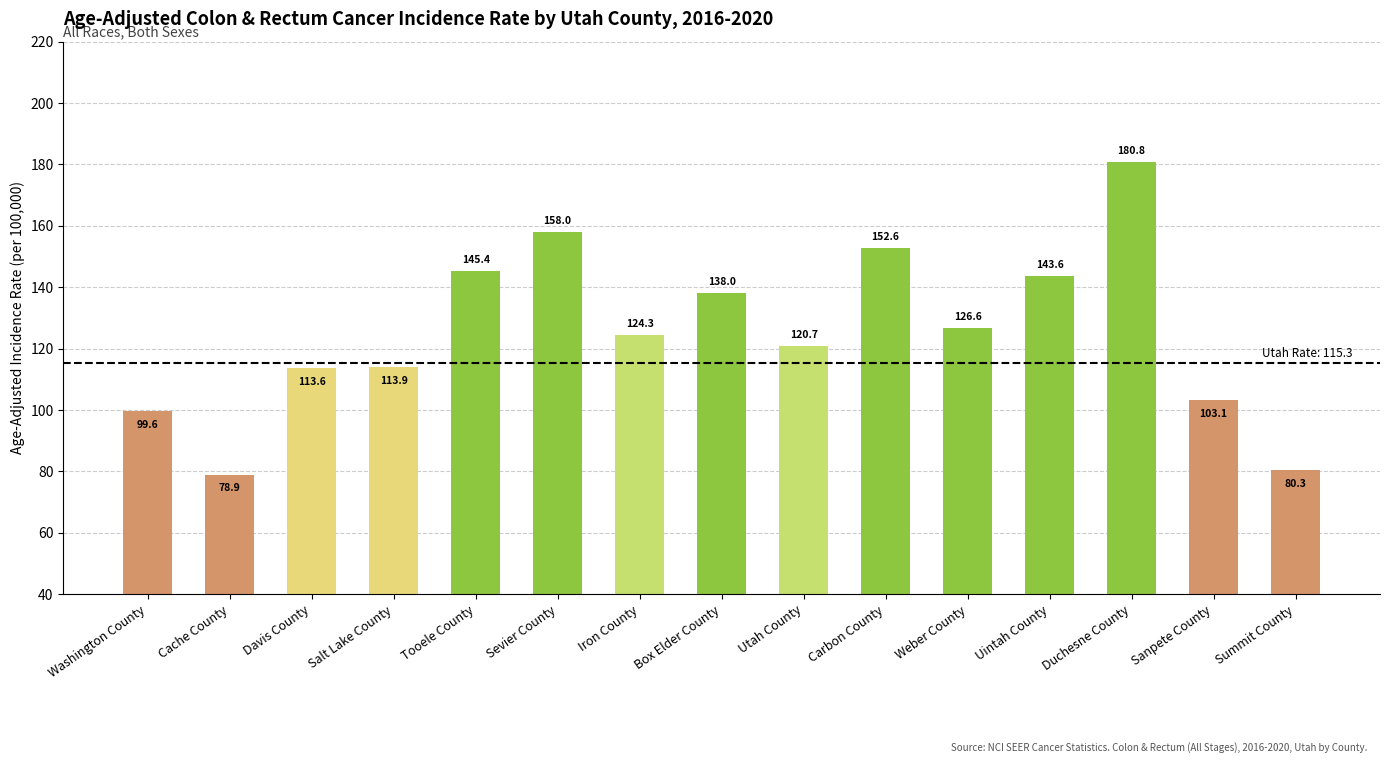

Rank the categories by value from lowest to highest.

Cache County, Summit County, Washington County, Sanpete County, Davis County, Salt Lake County, Utah County, Iron County, Weber County, Box Elder County, Uintah County, Tooele County, Carbon County, Sevier County, Duchesne County